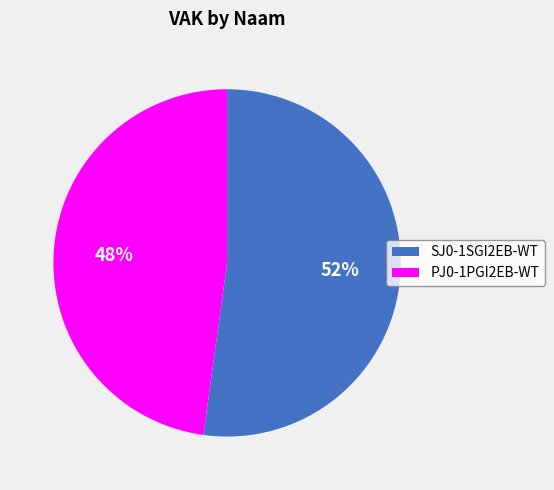

Rank the categories by value from lowest to highest.

PJ0-1PGI2EB-WT, SJ0-1SGI2EB-WT